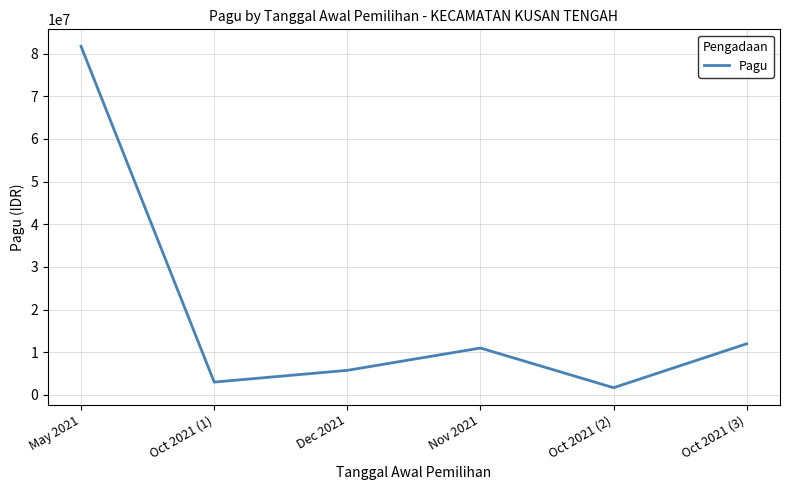

What is the smallest value displayed?

1700000